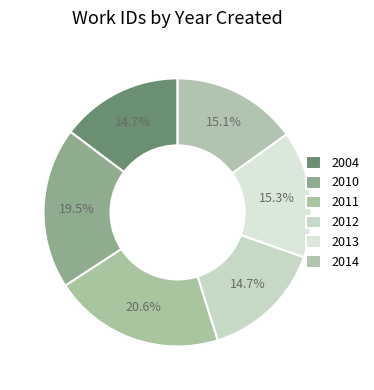

To the nearest percent, what is the average slice percentage?

17%